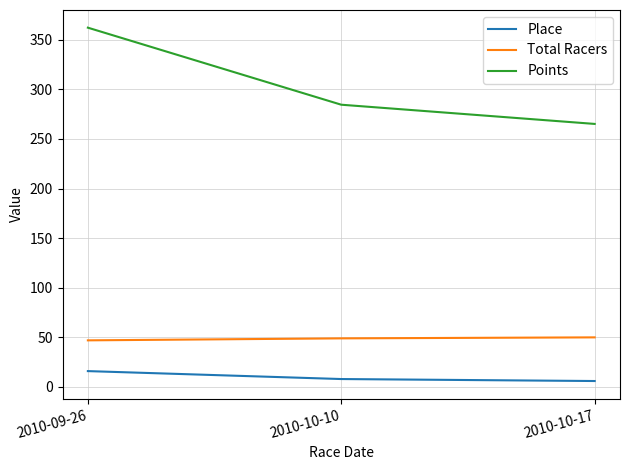

List the series in order of their peak value, highest first.

Points, Total Racers, Place